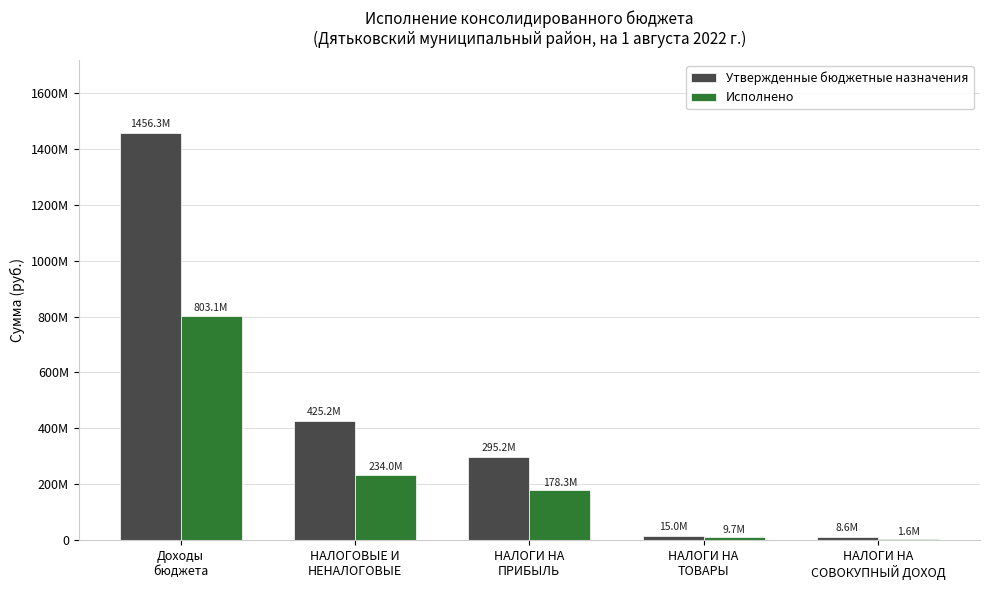

What are all the series names shown in the legend?

Утвержденные бюджетные назначения, Исполнено